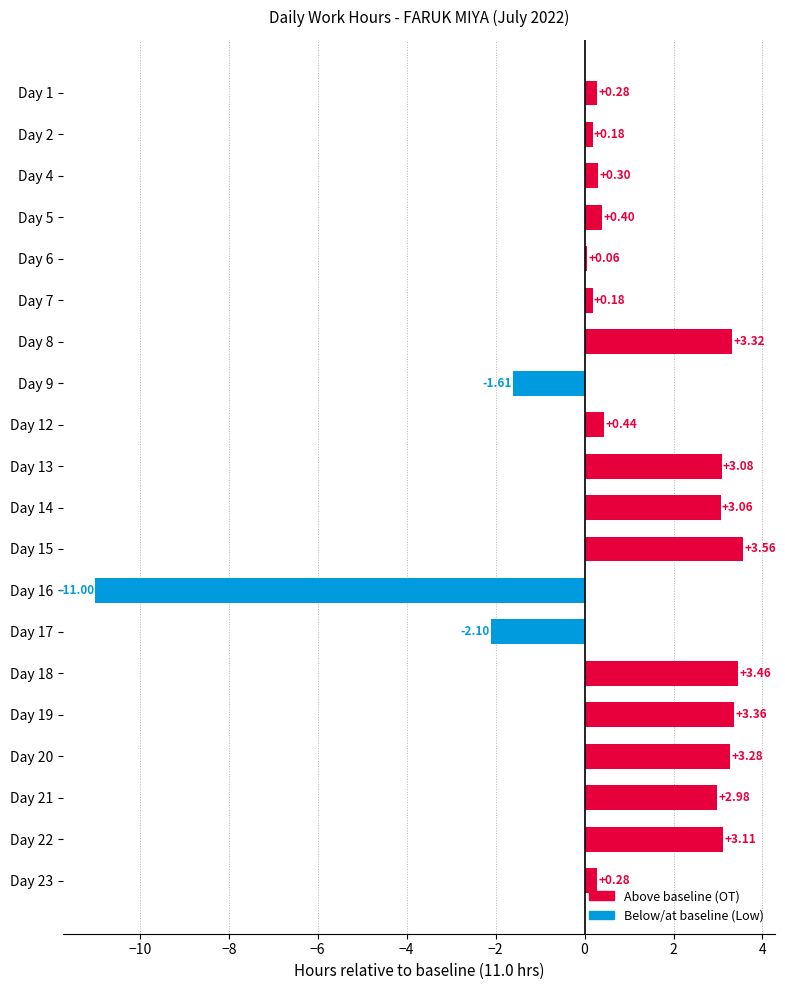

Does the chart contain stacked bars?

No